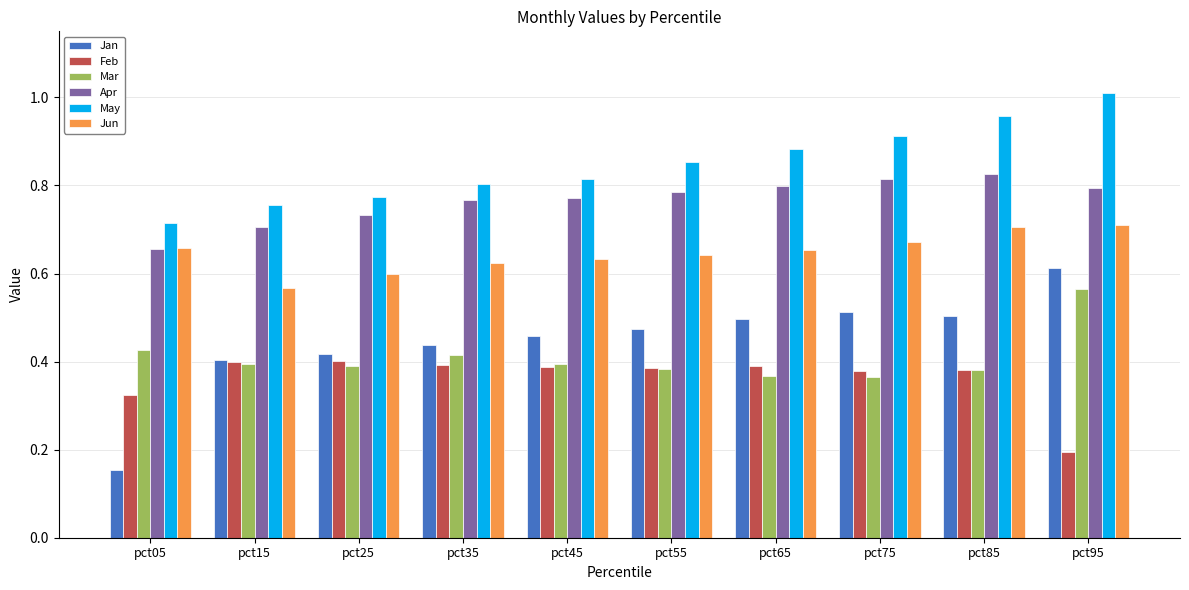

At pct25, list the series in order from smallest to largest.

Mar, Feb, Jan, Jun, Apr, May